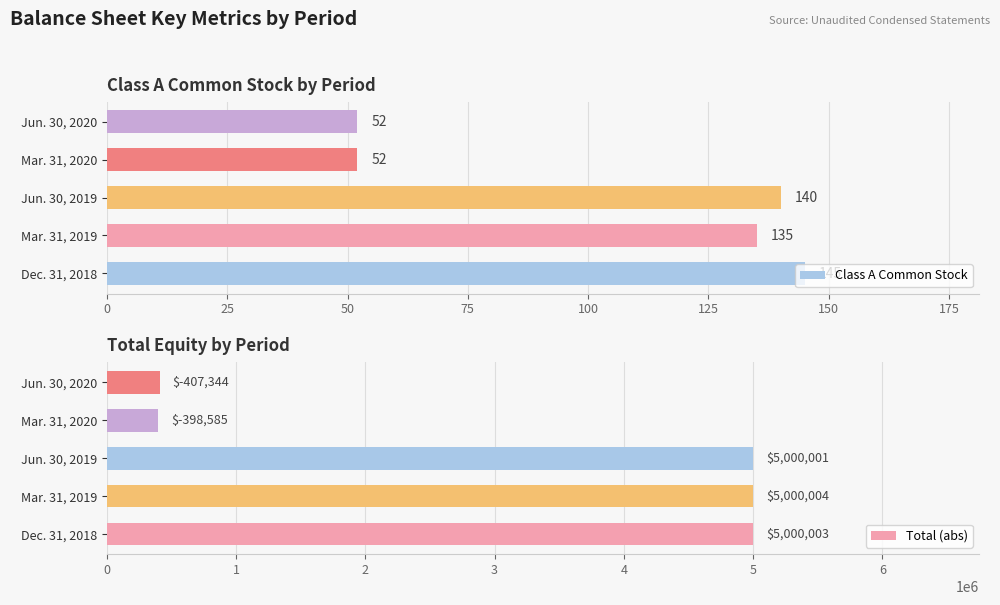

What is the greatest value displayed?

5000004